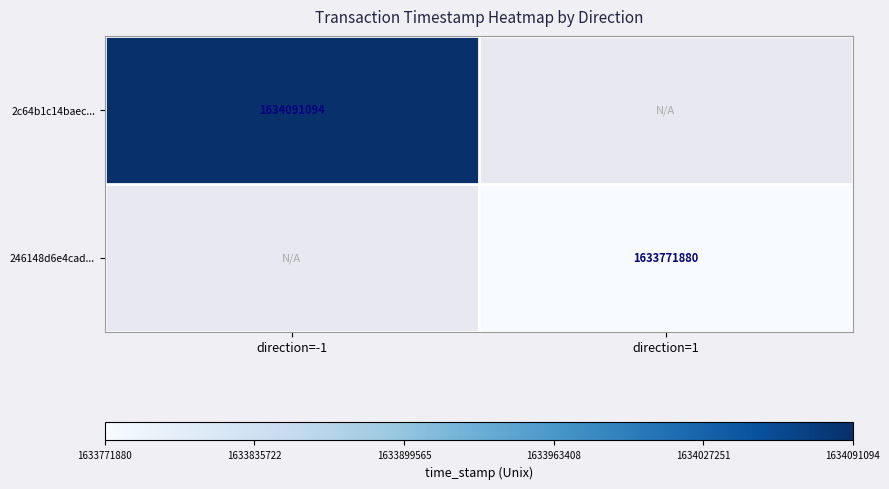

The 246148d6e4cad... series shows 1633771880 at direction=1. True or false?

True